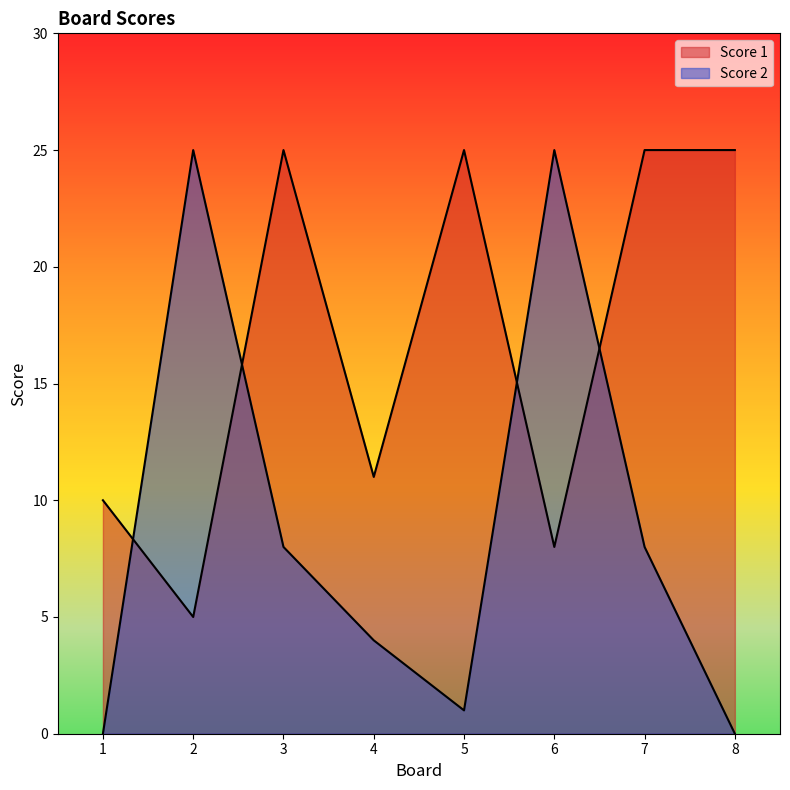

How many times do Score 1 and Score 2 cross each other?

4